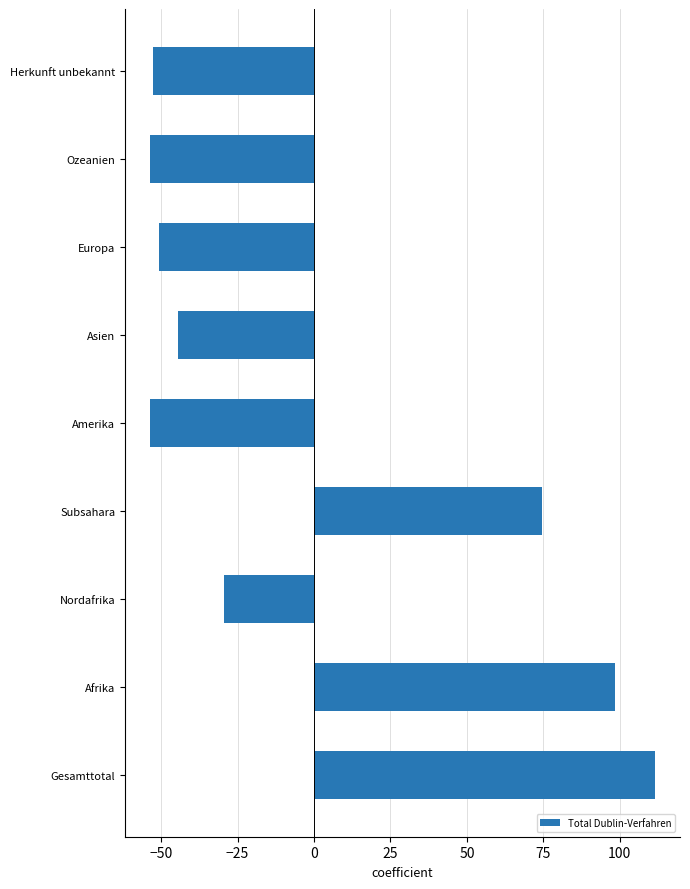

True or false: the data shows 64.6 at Gesamttotal.

False